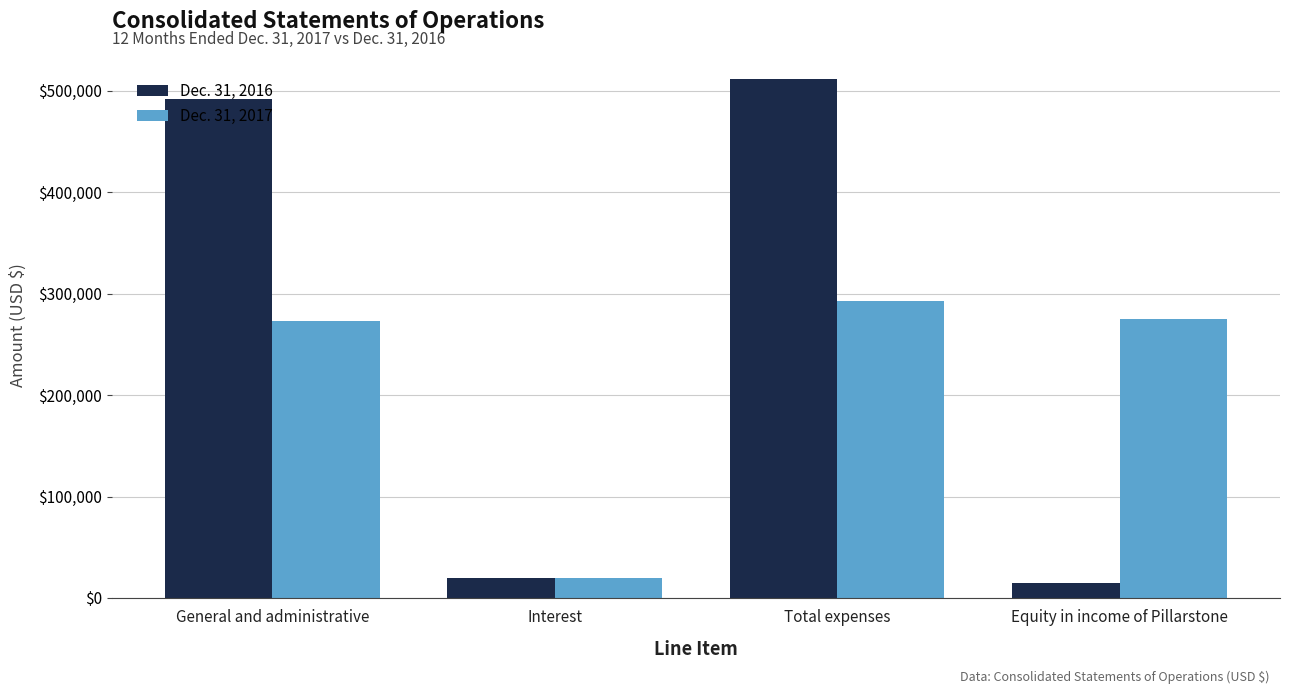

List the series in order of their overall mean, lowest first.

Dec. 31, 2017, Dec. 31, 2016